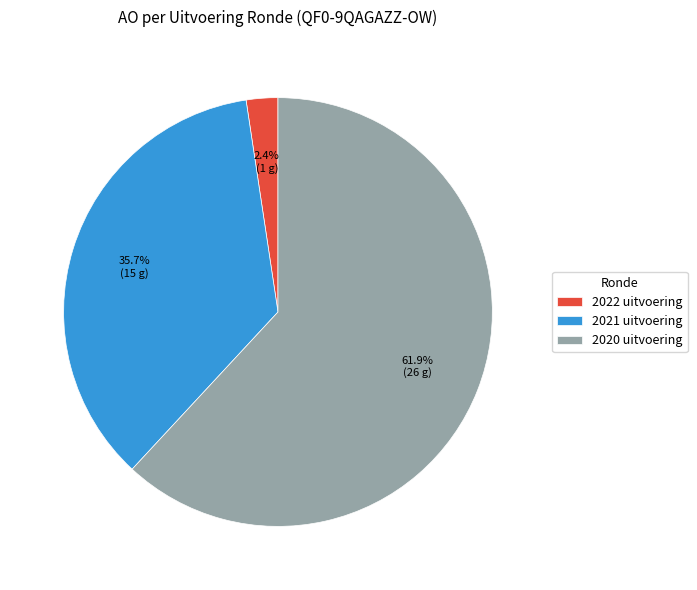

To the nearest percent, what portion does 2020 uitvoering represent?

62%